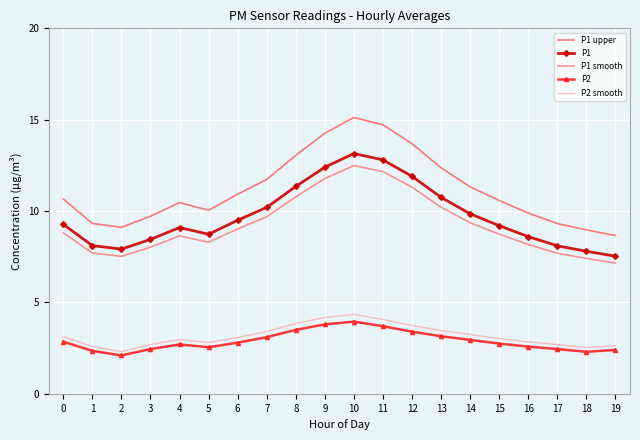

Is the value of P1 upper at 5 greater than the value of P2 smooth at 12?

Yes